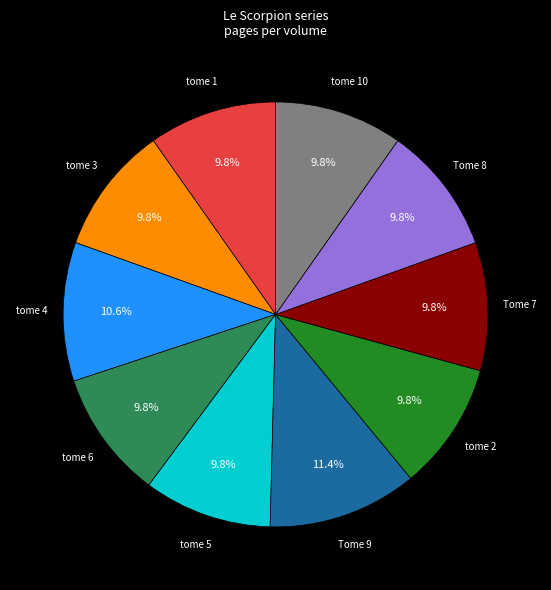

How much of the chart is everything except tome 4?

89.4%